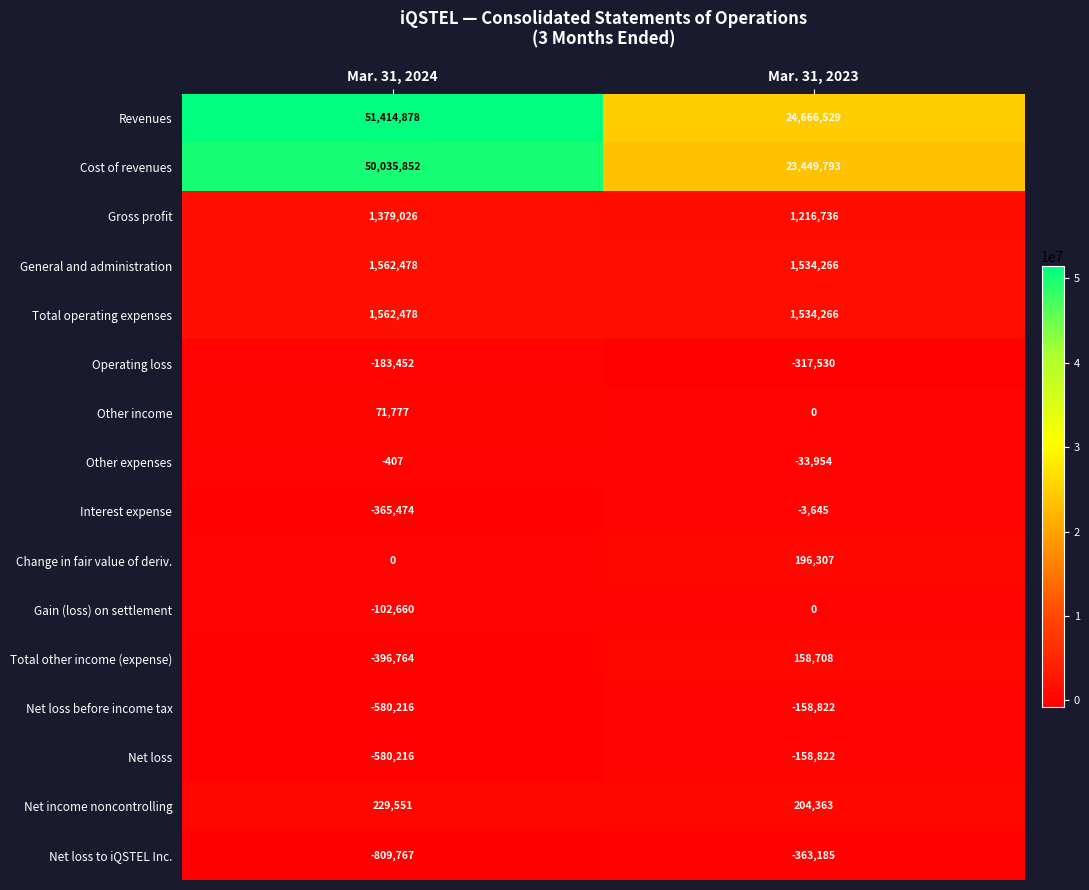

Which series changed the most between Mar. 31, 2024 and Mar. 31, 2023?

Revenues